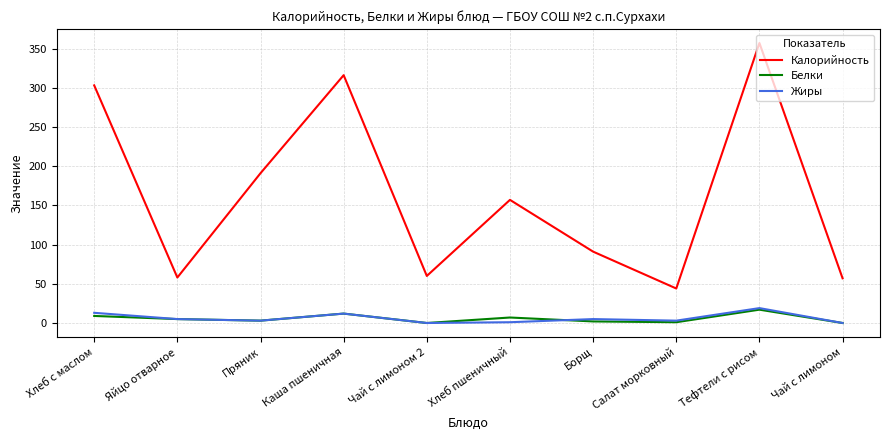

True or false: Калорийность and Белки cross at least once.

False